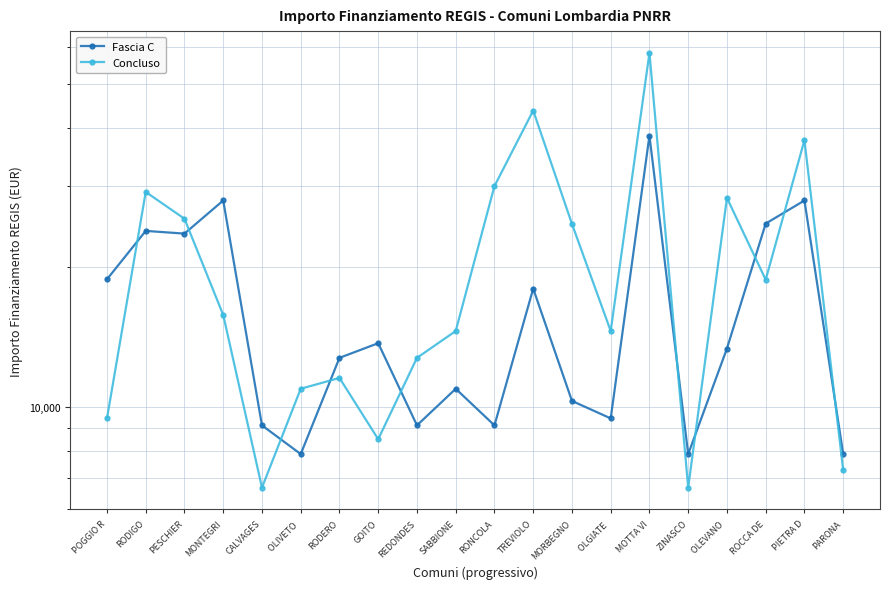

The value of Fascia C at PARONA is 7891. True or false?

True